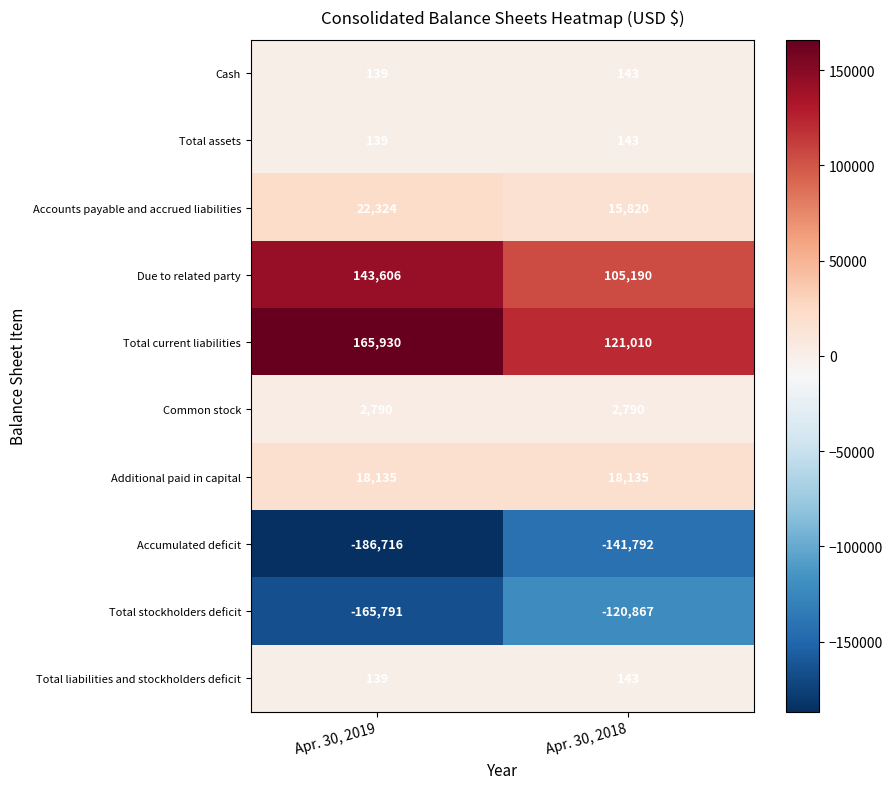

Which label corresponds to the smallest value in the chart?

Apr. 30, 2019